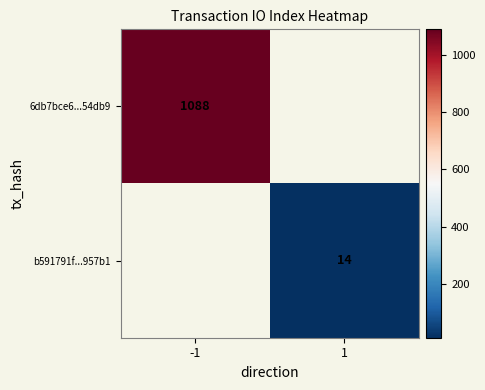

The b591791f...957b1 series shows 7 at 1. True or false?

False